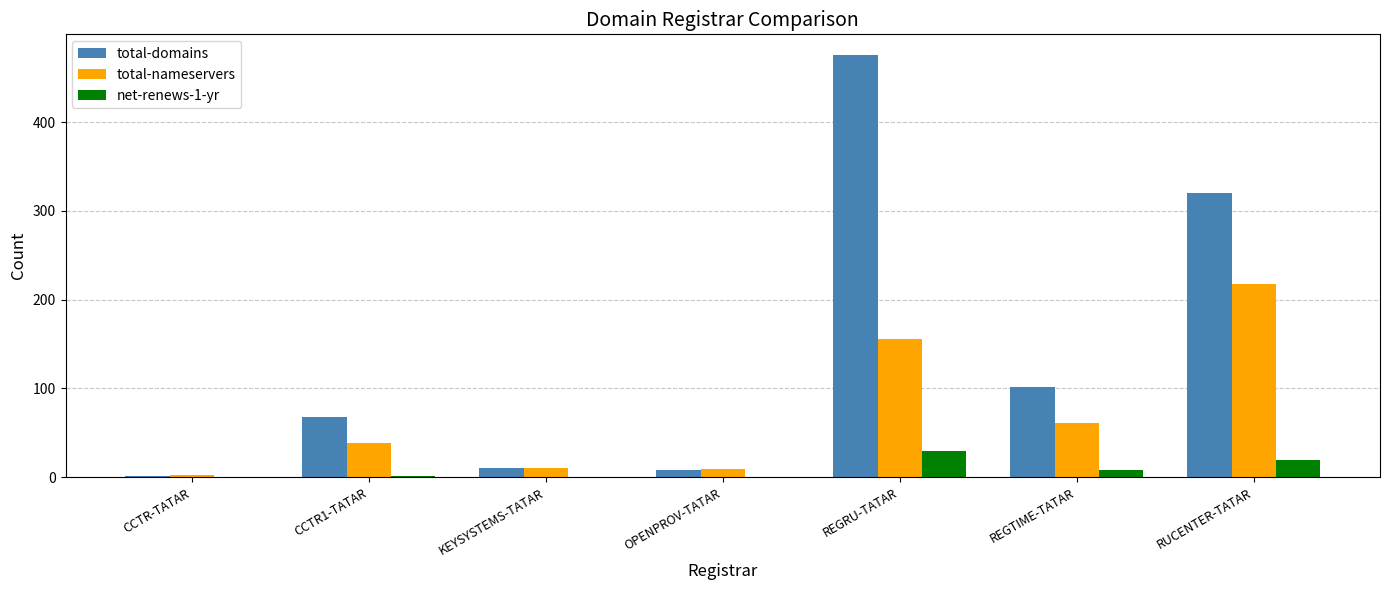

What is the maximum value for total-nameservers?

218